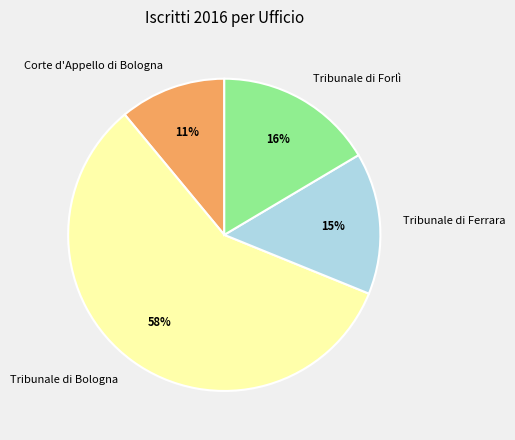

Combined, do Tribunale di Forlì and Corte d'Appello di Bologna account for over 50%?

No